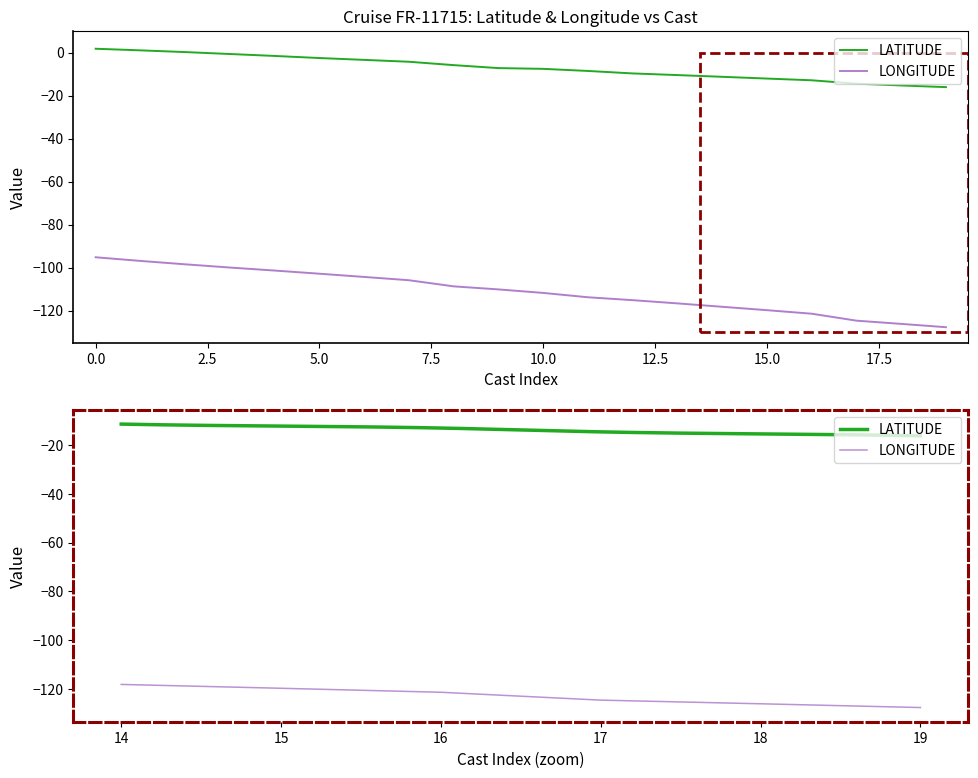

What value does the LATITUDE series have at 10?

-7.6